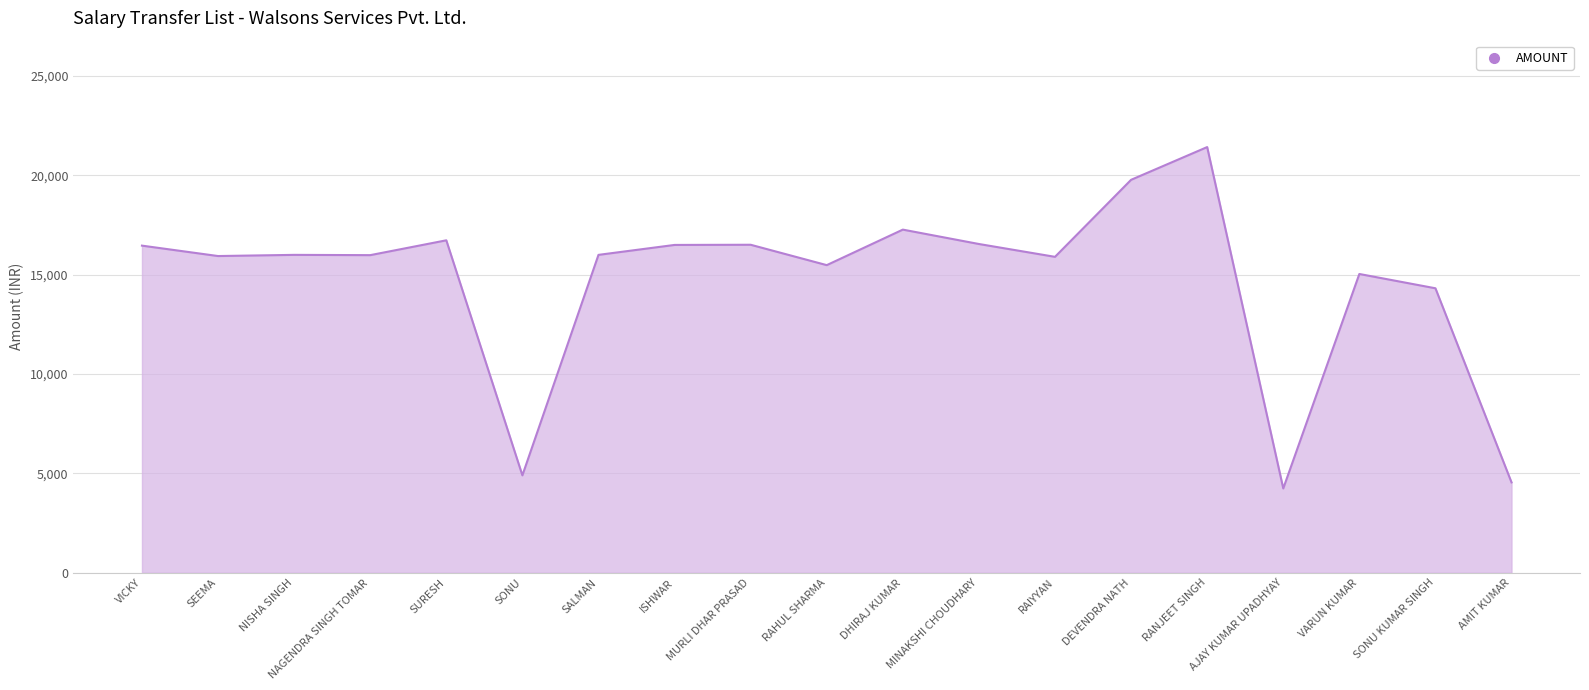

What is the difference between the values at AJAY KUMAR UPADHYAY and RAHUL SHARMA?

11240.0